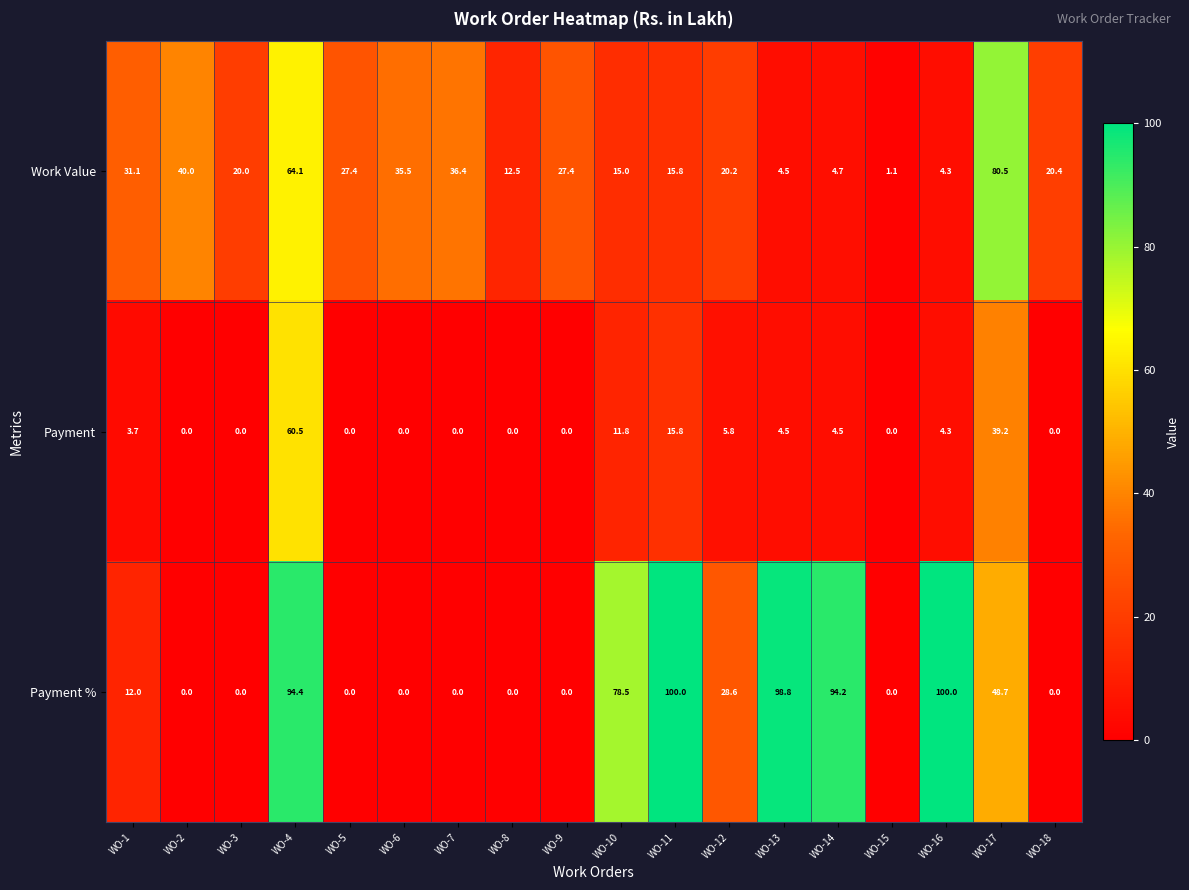

How many data points in Payment % are less than 12?

9